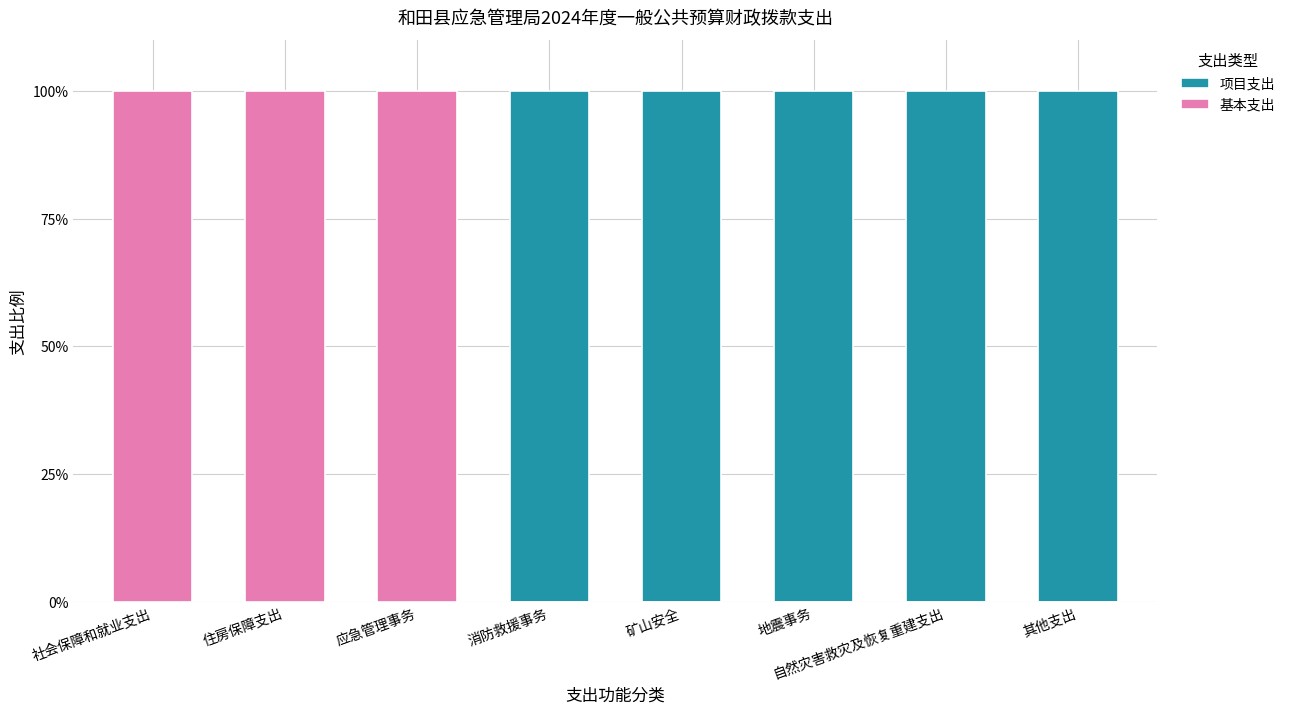

What is the maximum value for 基本支出?

100